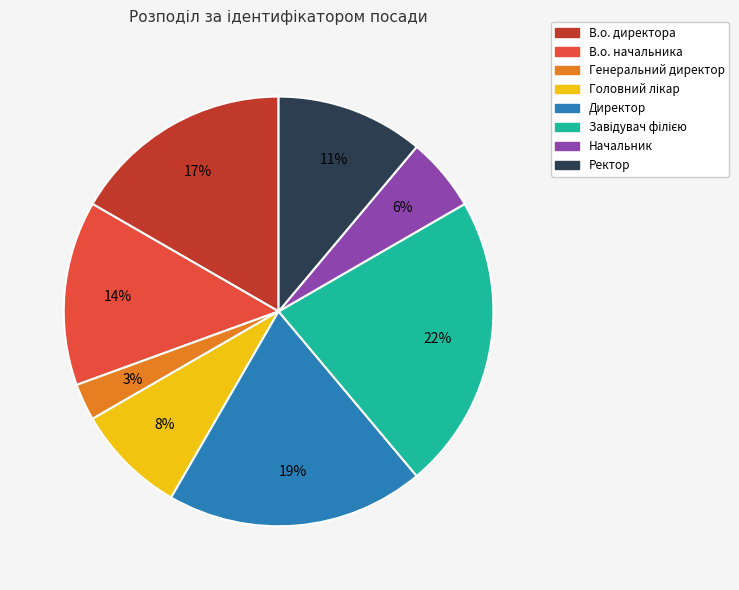

How many slices are in this pie chart?

8